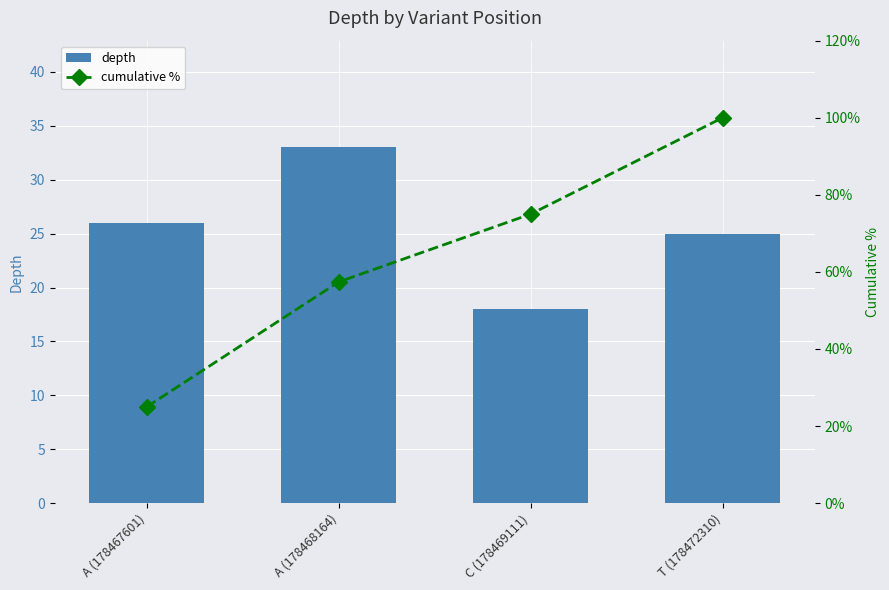

What is the label of the 4th bar from the left?

T (178472310)